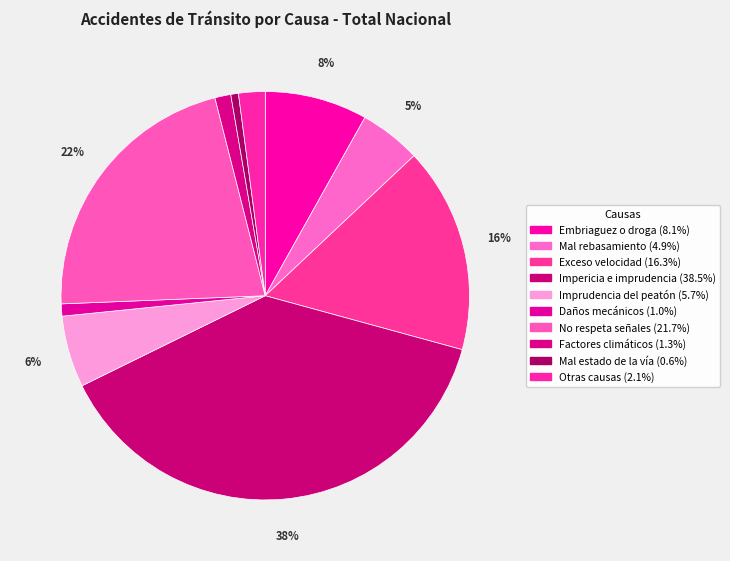

Rank the categories by value from lowest to highest.

Mal estado de la vía, Daños mecánicos, Factores climáticos, Otras causas, Mal rebasamiento, Imprudencia del peatón, Embriaguez o droga, Exceso velocidad, No respeta señales, Impericia e imprudencia